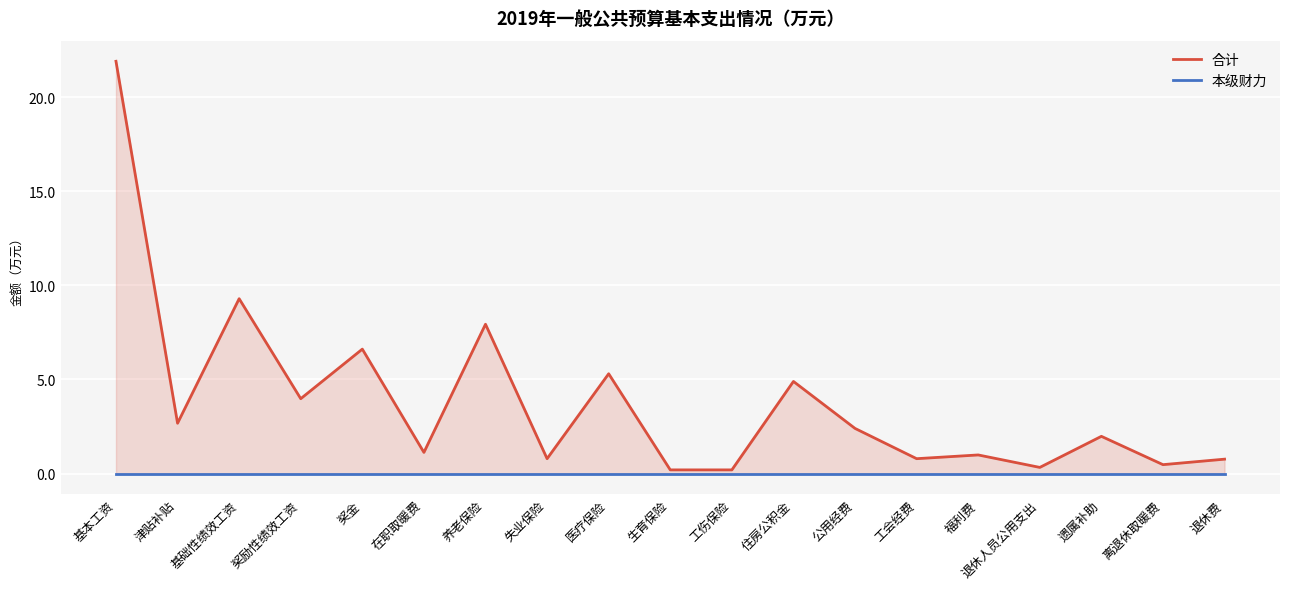

At which category does the chart reach its peak across all series?

基本工资